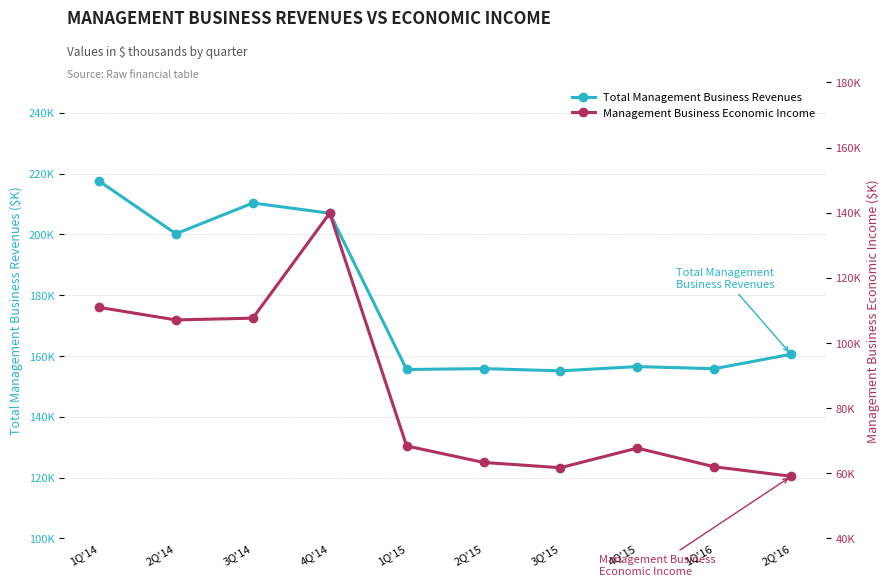

What is the value of the Management Business Economic Income point at the 6th from the left?

63333